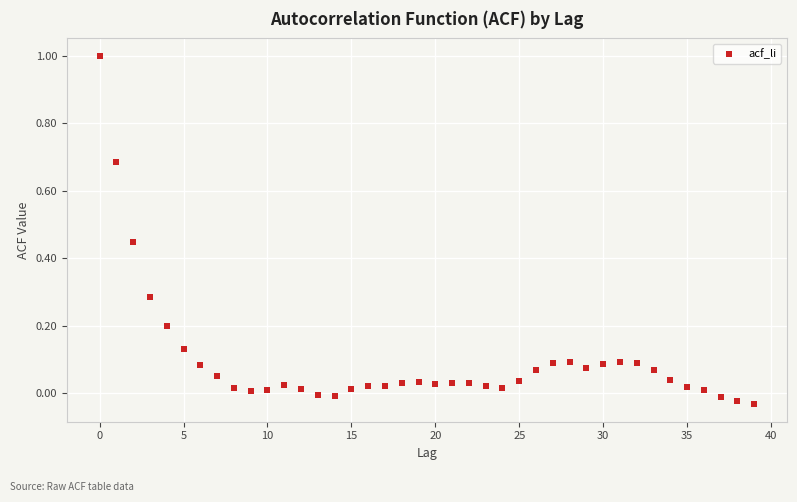

What is the range of Y values (max minus min)?

1.0